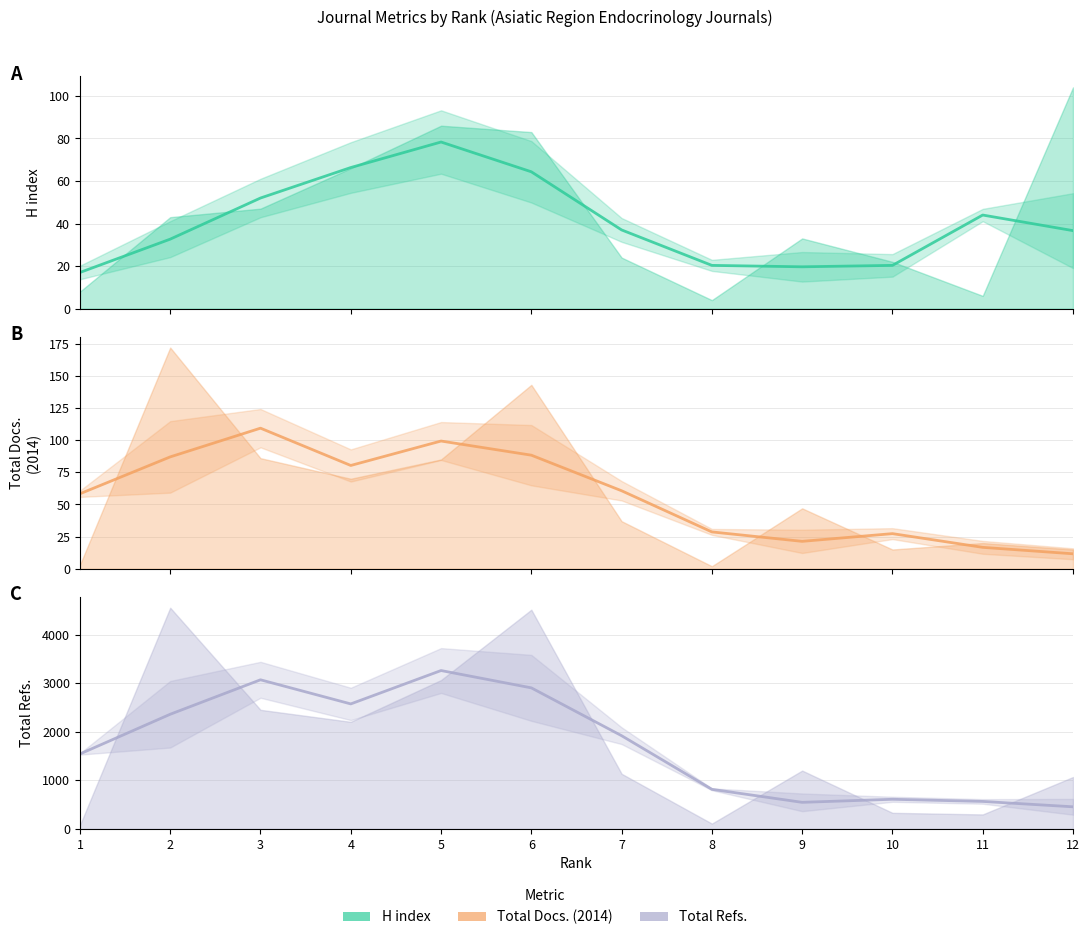

At which category does H index (smoothed) reach its first local peak?

5